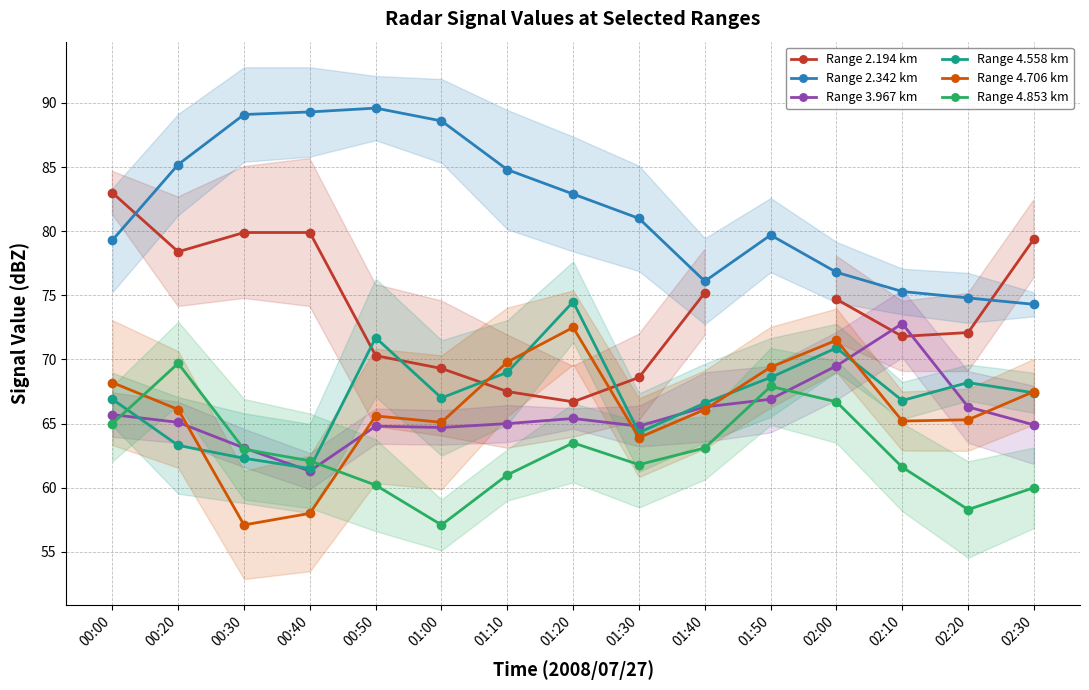

Where does the Range 4.706 km series first go above 66?

00:00